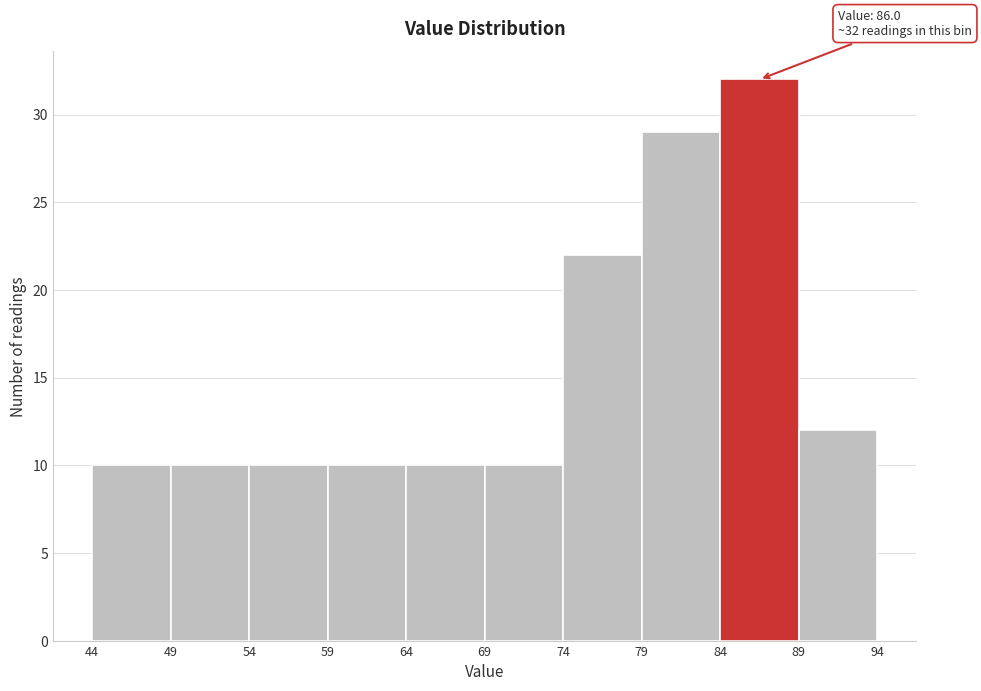

Reading left to right, transcribe all the data shown in this chart.

10	10	10	10	10	10	22	29	32	12